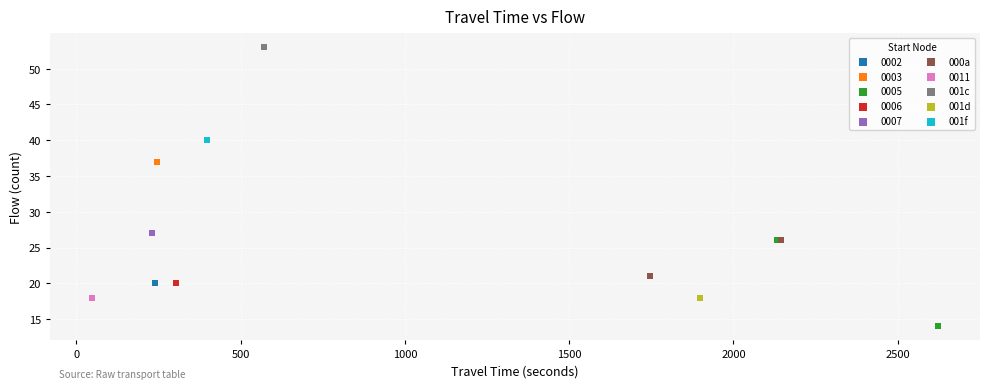

What are all the series names shown in the legend?

0002, 0003, 0005, 0006, 0007, 000a, 0011, 001c, 001d, 001f